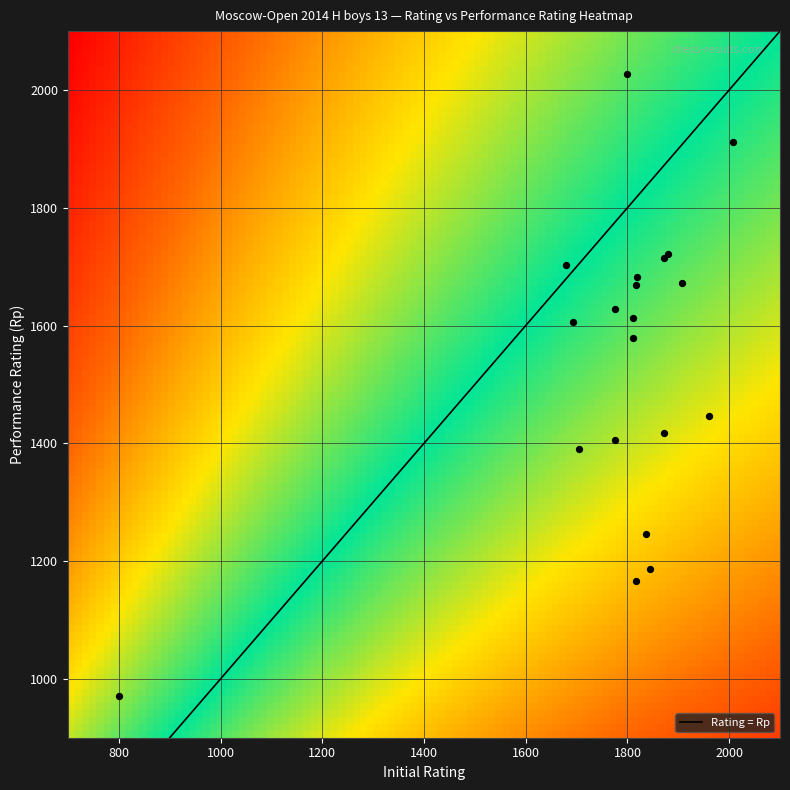

What is the lowest value of the Rating = Rp series?

900.0